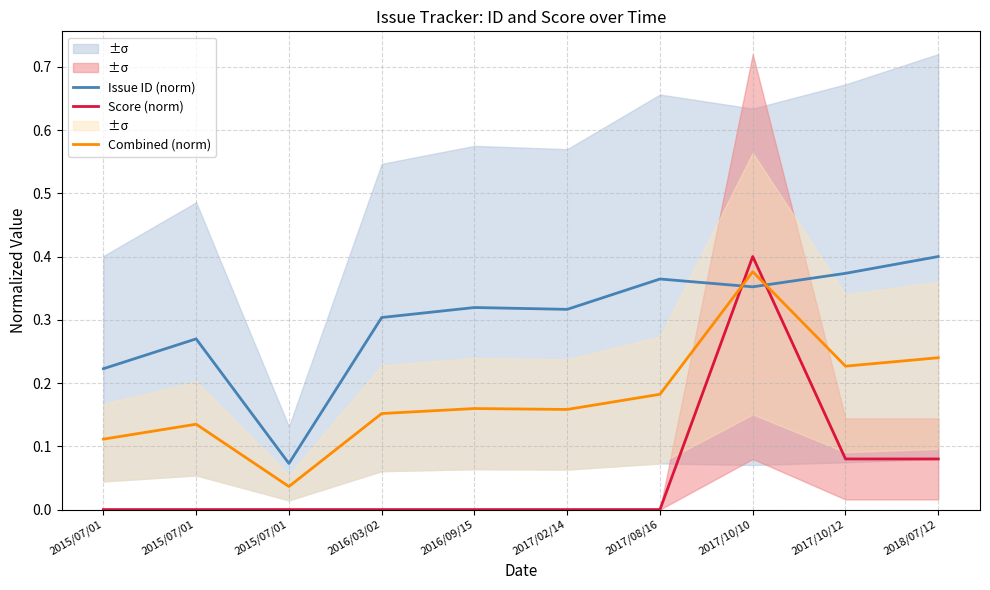

What is the maximum value for Score (norm)?

0.4